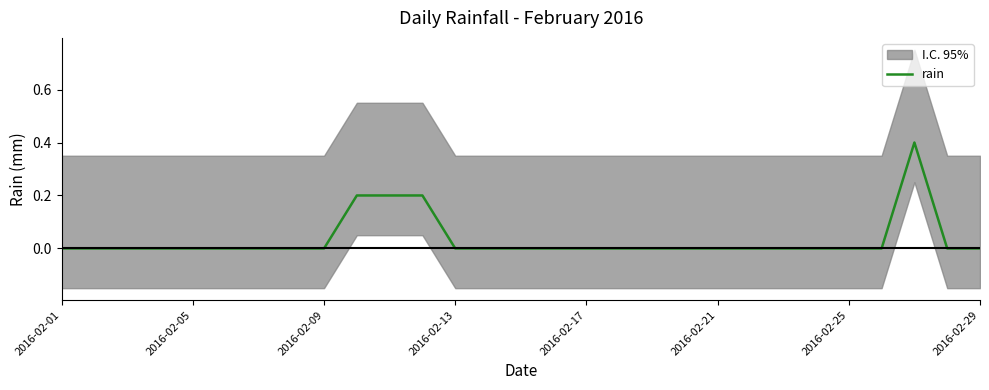

Is this an area chart (filled region under the line)?

No